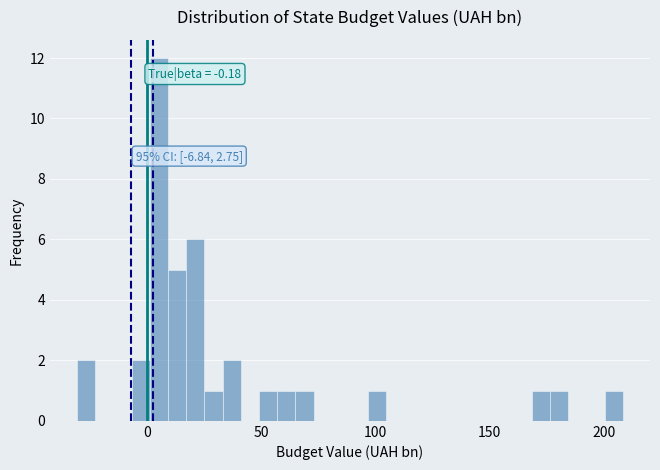

Around what value on the x-axis is the tallest bar? Give the approximate position of its centre, as read against the axis.

5